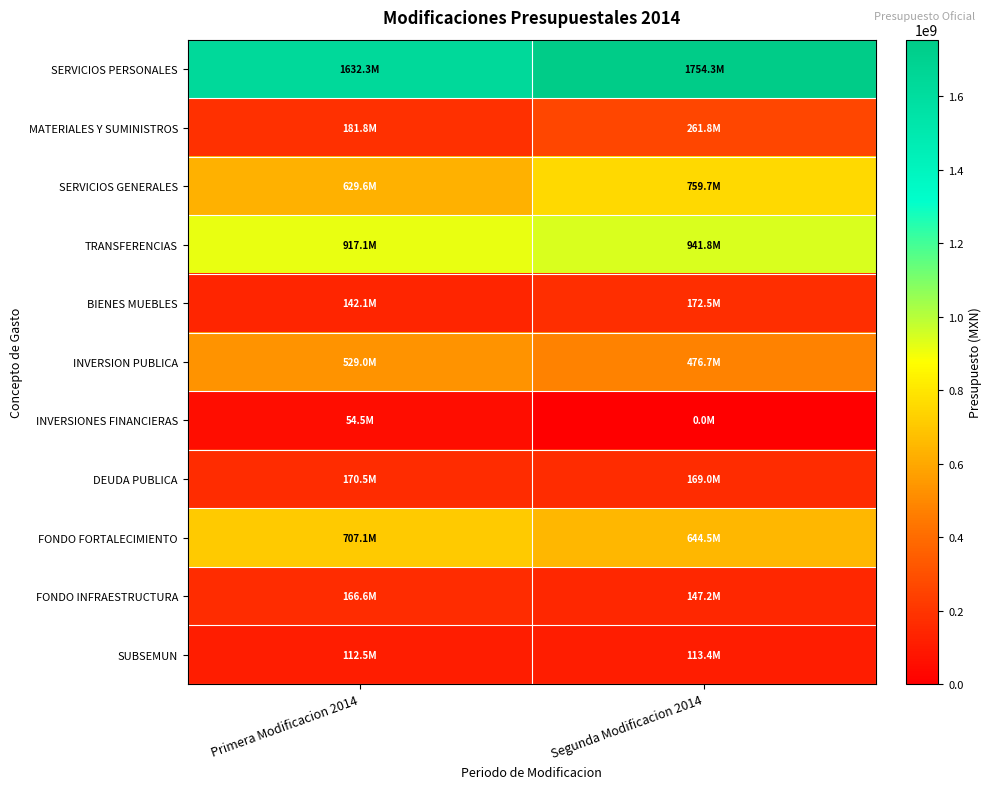

How many data points does each series have?

2